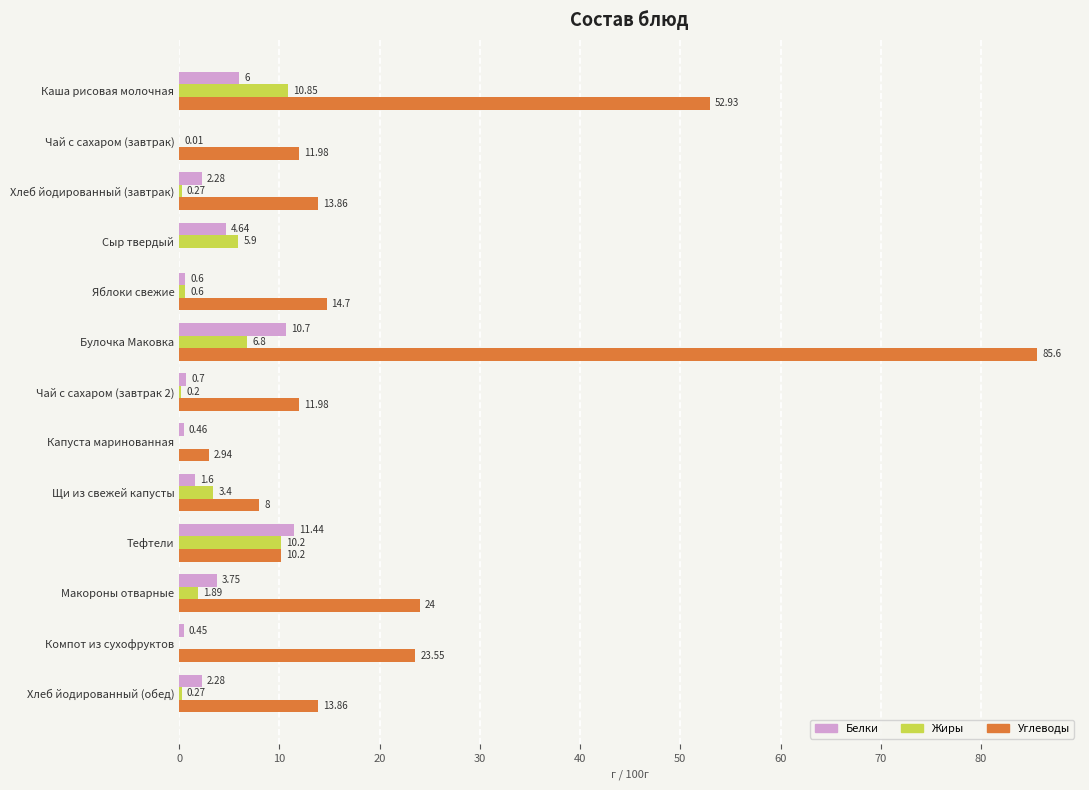

Where is Жиры nearest to the value 5?

Сыр твердый